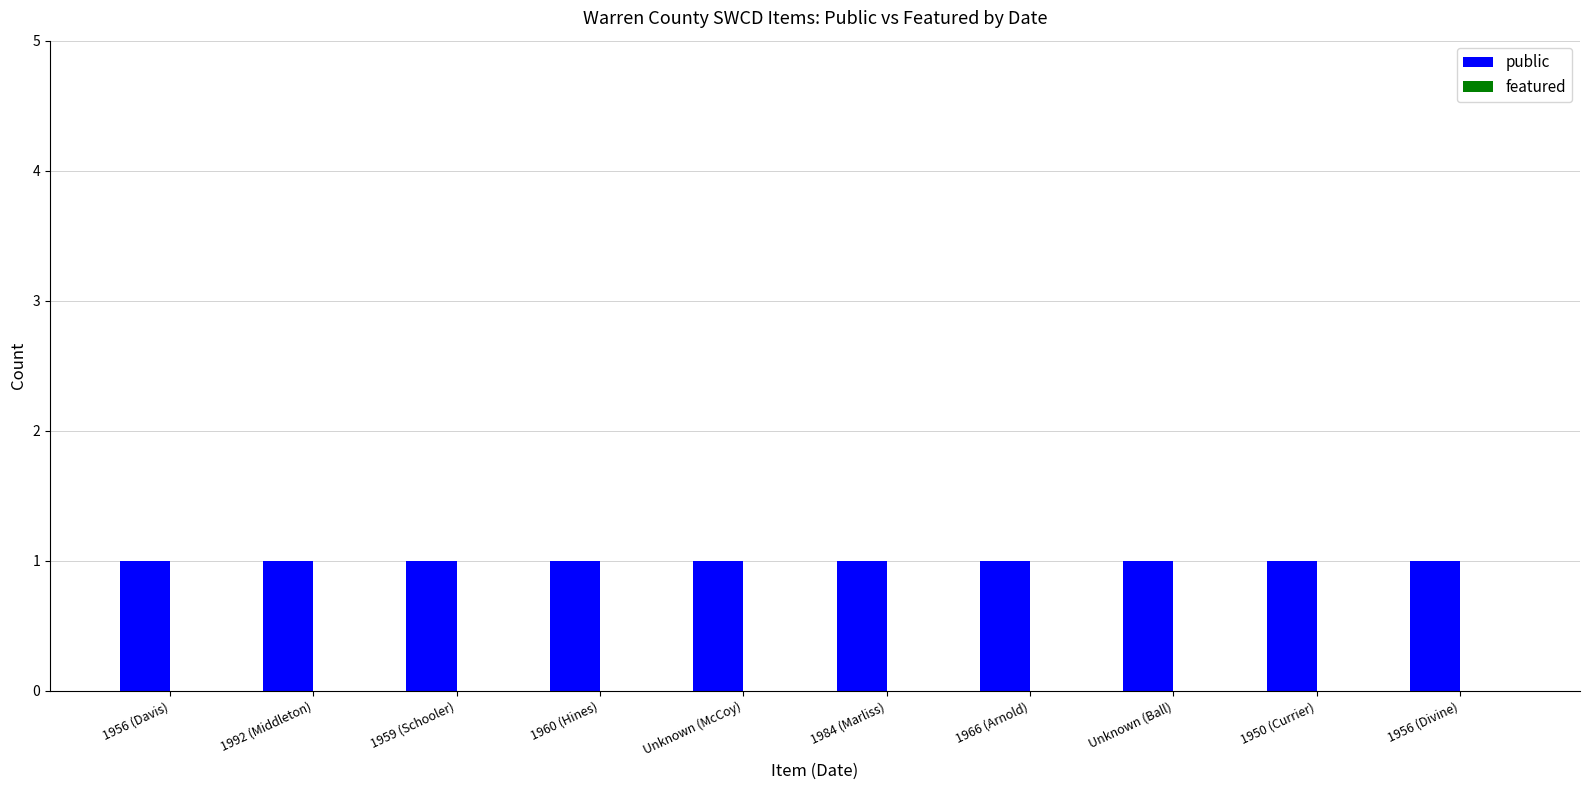

True or false: public has a value of 1 at 1984 (Marliss).

True